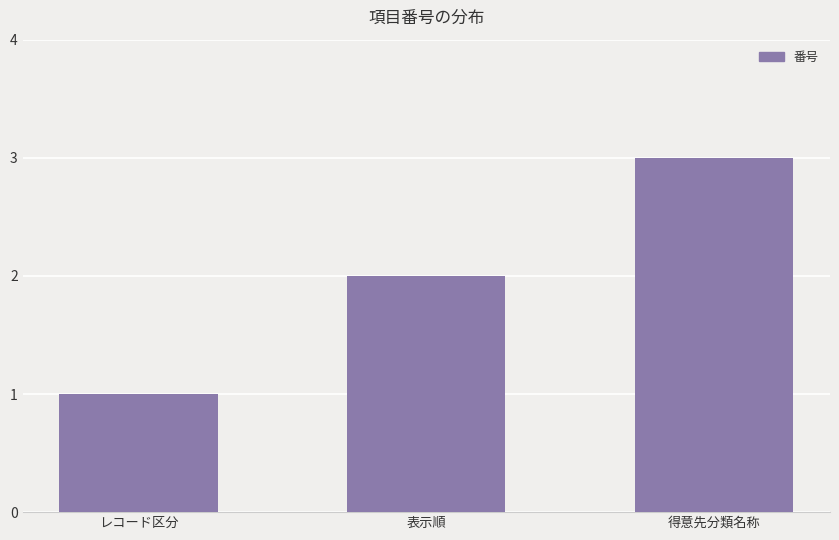

What is the label of the 1st bar from the right?

得意先分類名称